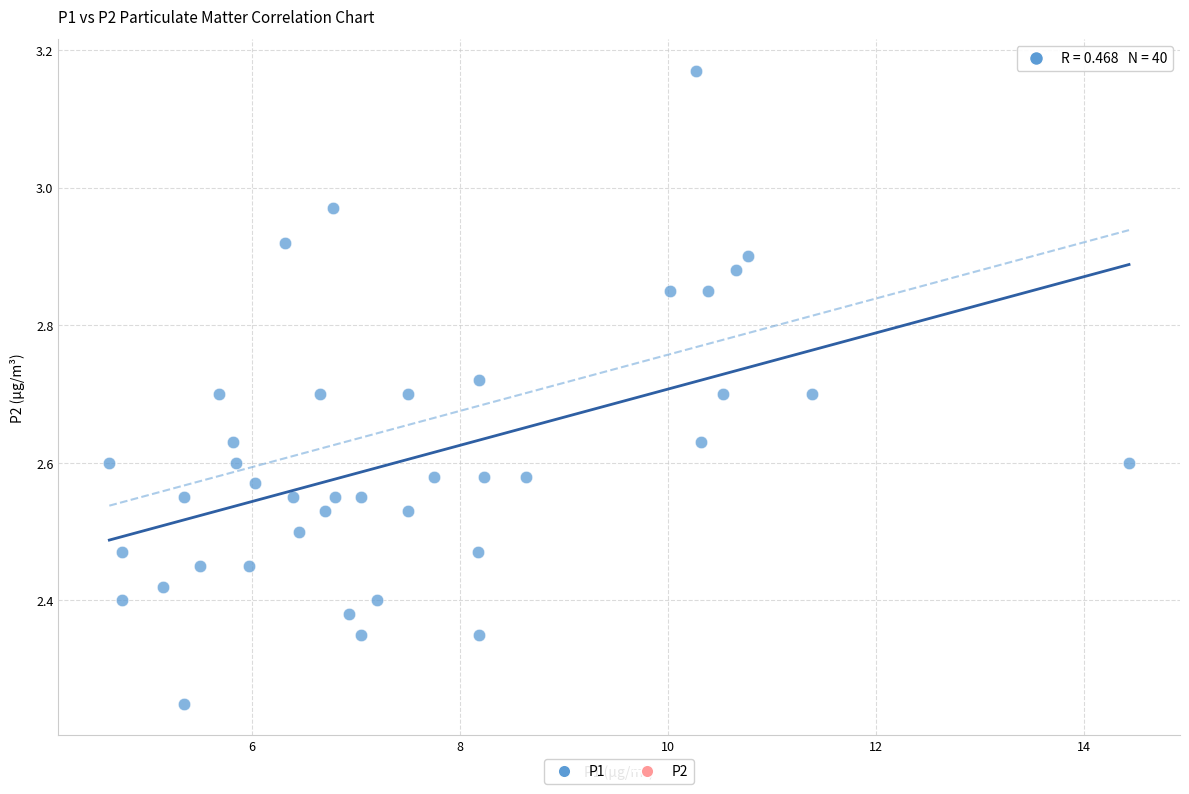

What is the range of Y values (max minus min)?

0.9